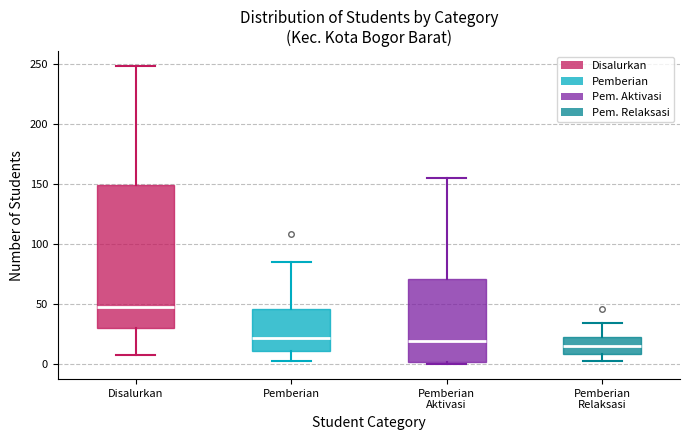

Where does the median line of the box for Disalurkan sit on the y-axis? The values are not printed on the chart, so give them approximately, as read against the axis.

50